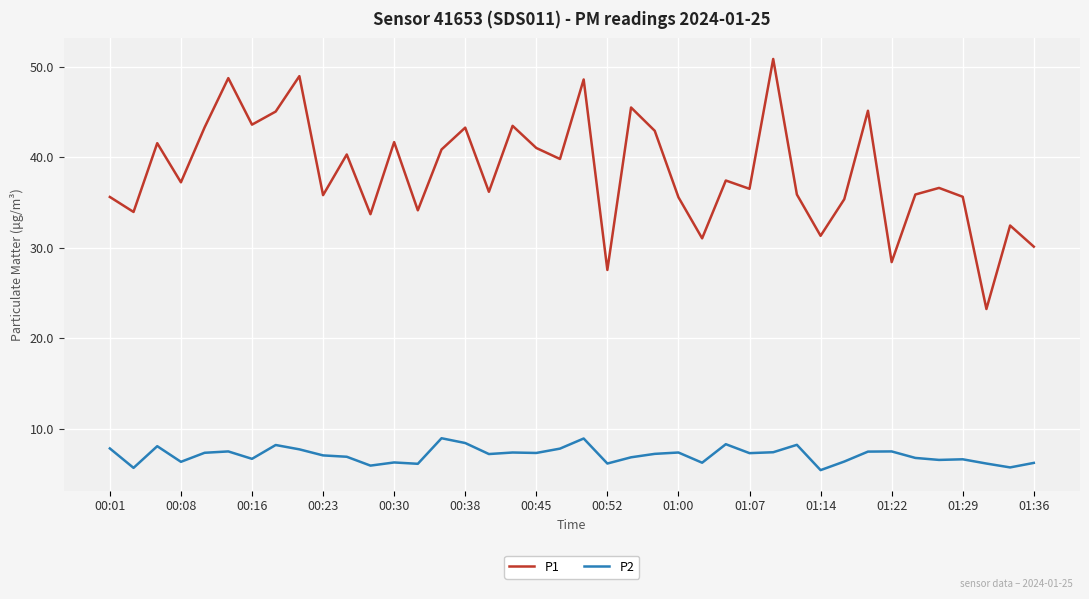

How many categories are shown in the chart?

40